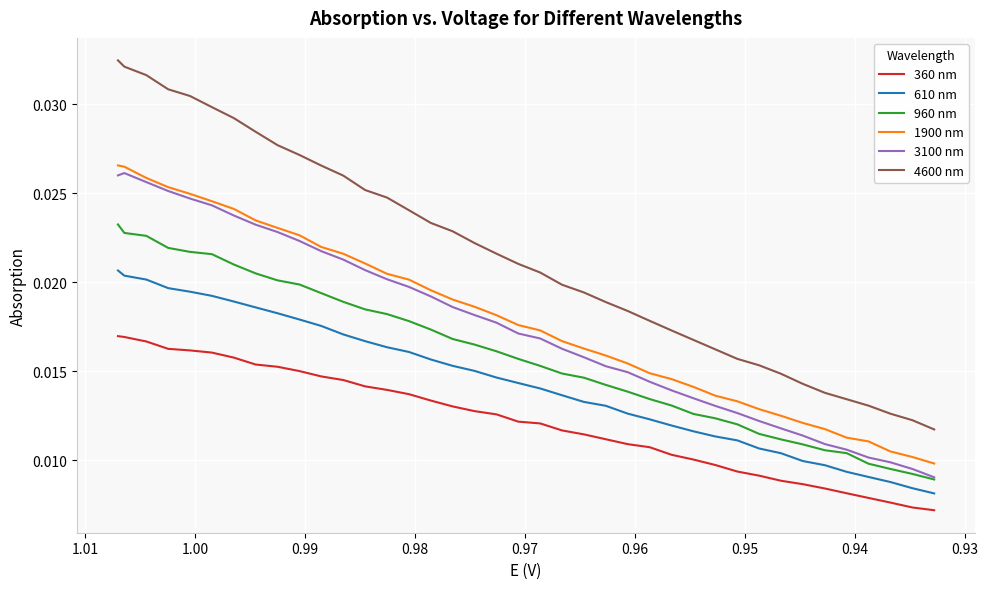

List the series in order of their peak value, highest first.

4600 nm, 1900 nm, 3100 nm, 960 nm, 610 nm, 360 nm